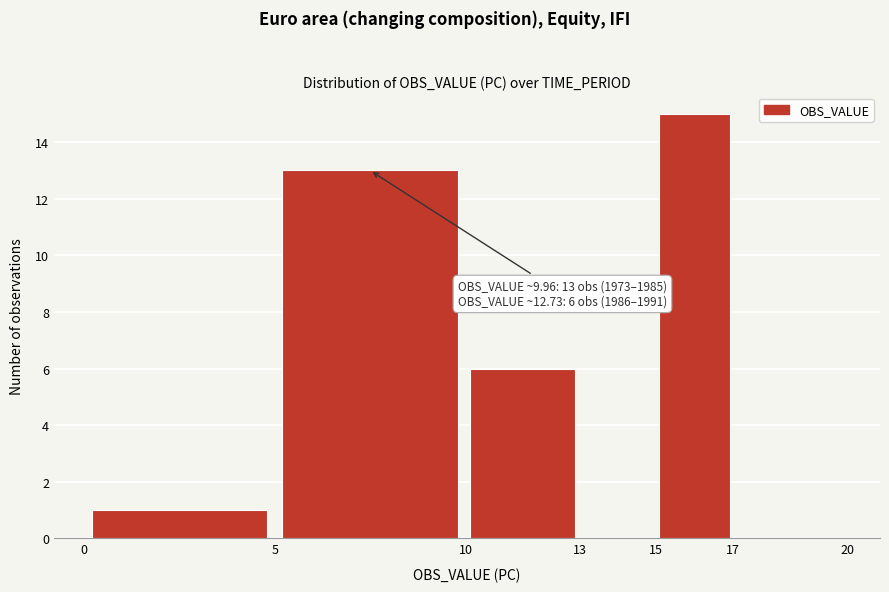

Which range on the x-axis has the tallest bar?

15 to 17